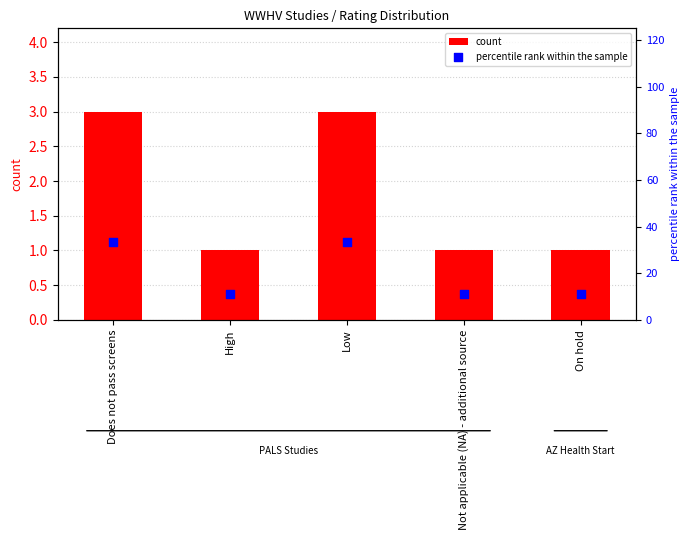

Which series has the widest spread of Y values?

percentile rank within the sample